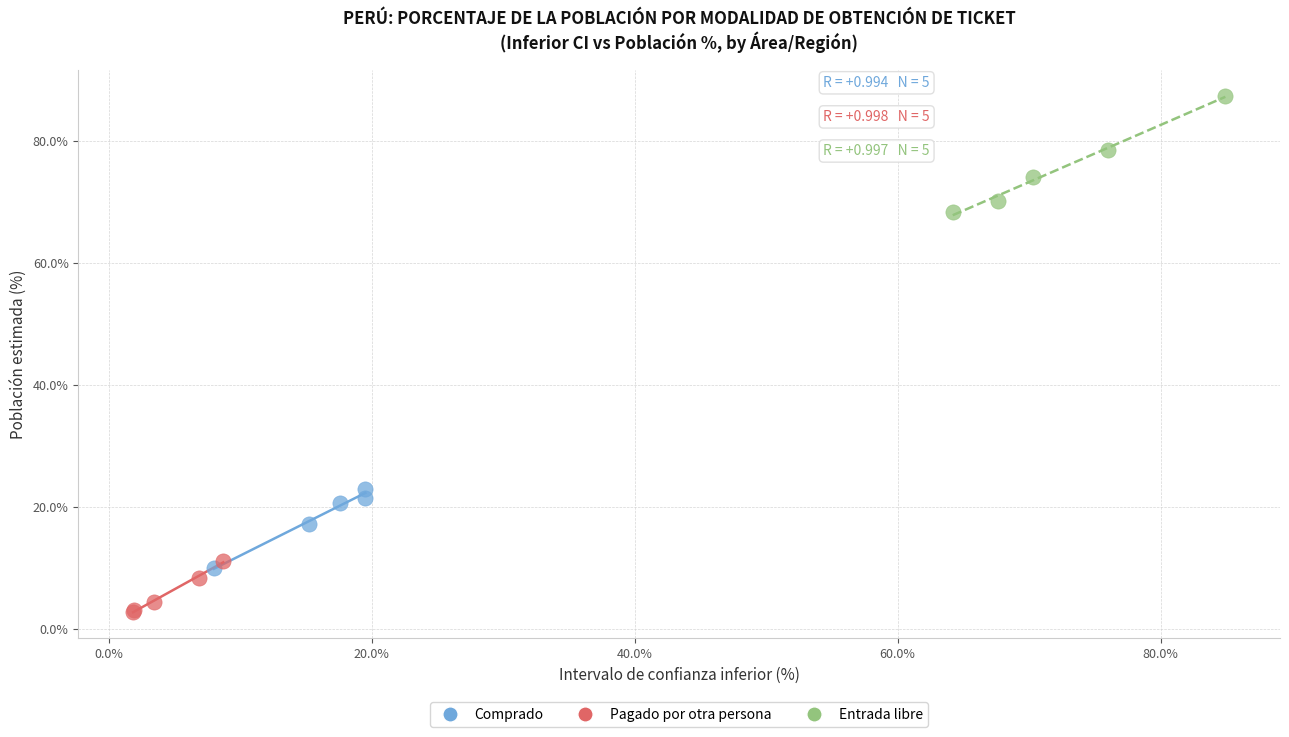

Which series reaches the maximum Y coordinate?

Entrada libre